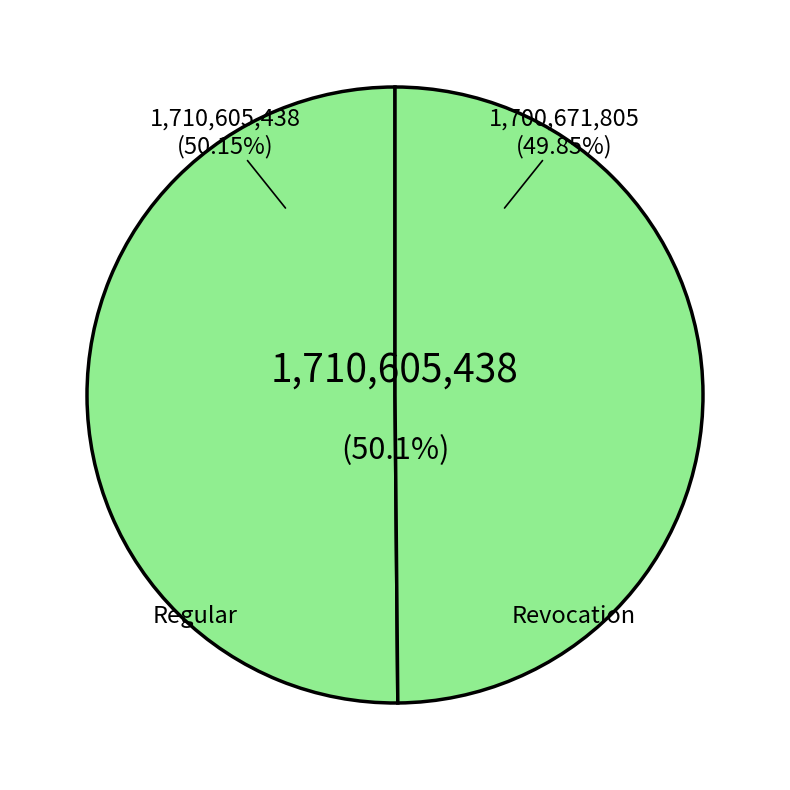

Count the number of slices in the pie.

2